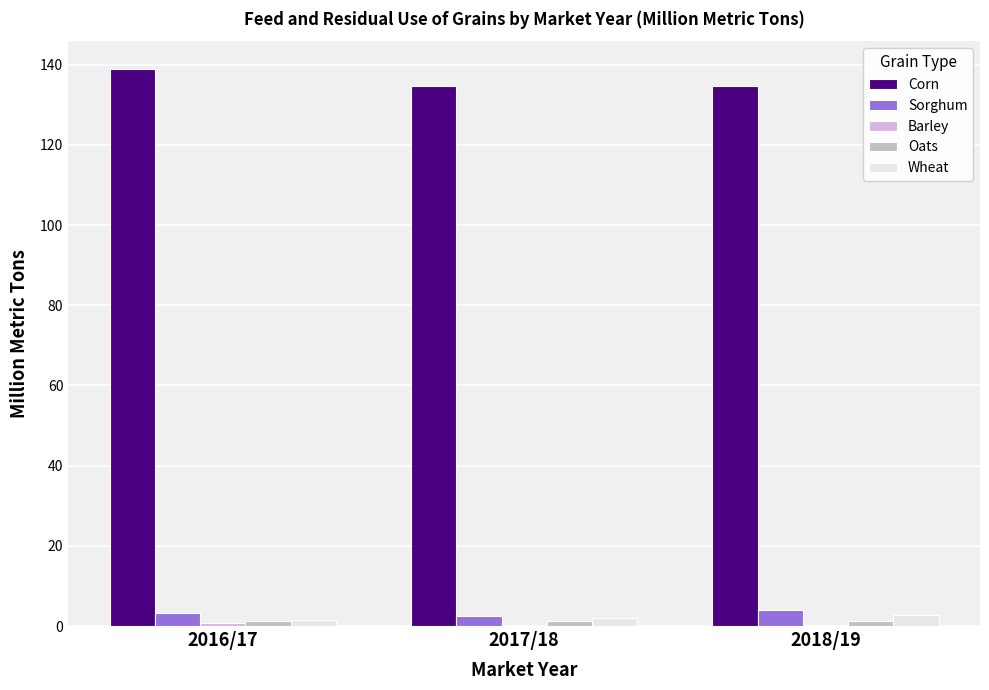

At which category does the chart reach its peak across all series?

2016/17